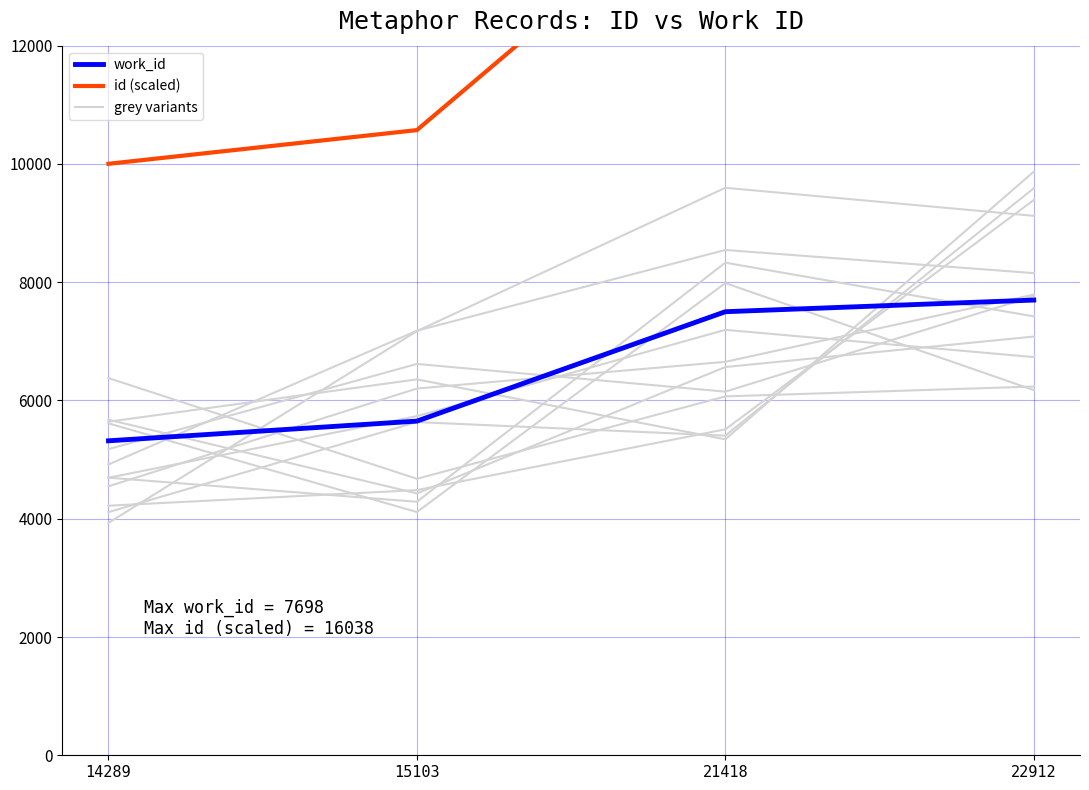

What is the sum of the work_id values at 21418 and 14289?

12819.0